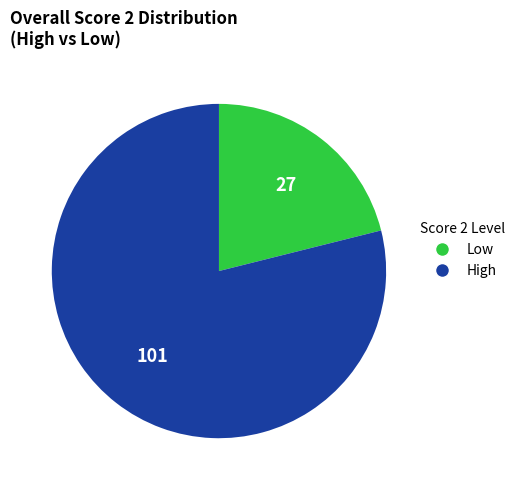

How many slices are in this pie chart?

2